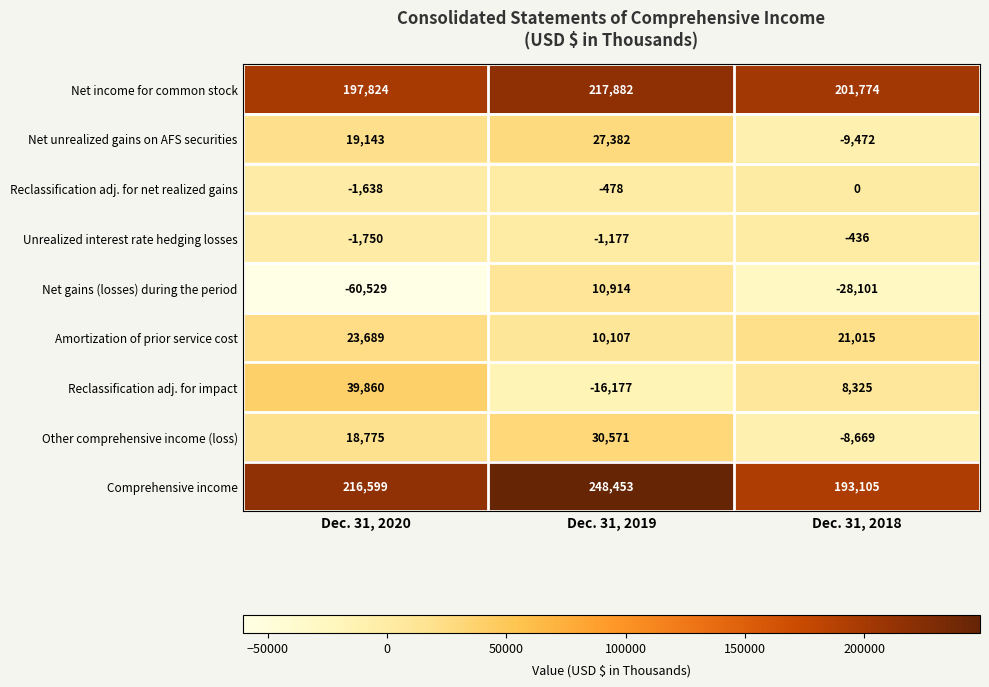

True or false: Net income for common stock has a value of 201774 at Dec. 31, 2018.

True